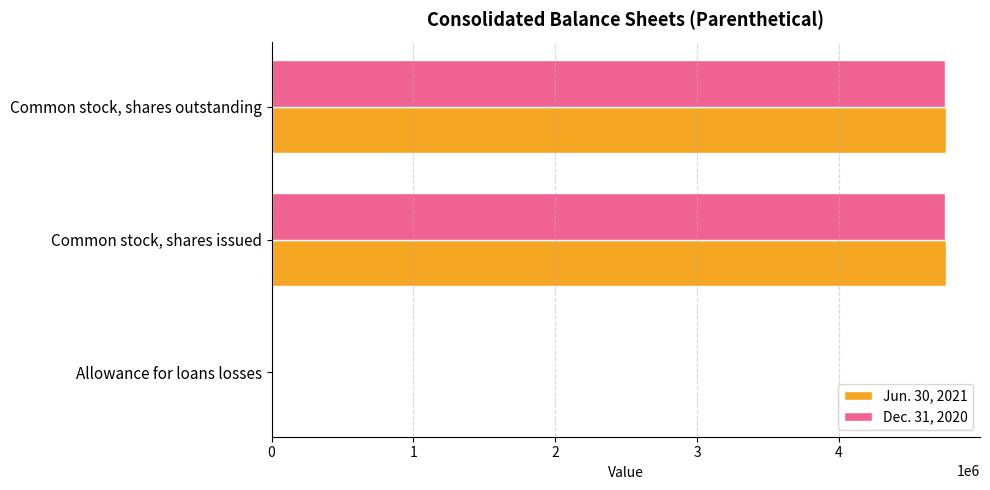

True or false: Jun. 30, 2021 has a value of 7323090 at Common stock, shares outstanding.

False